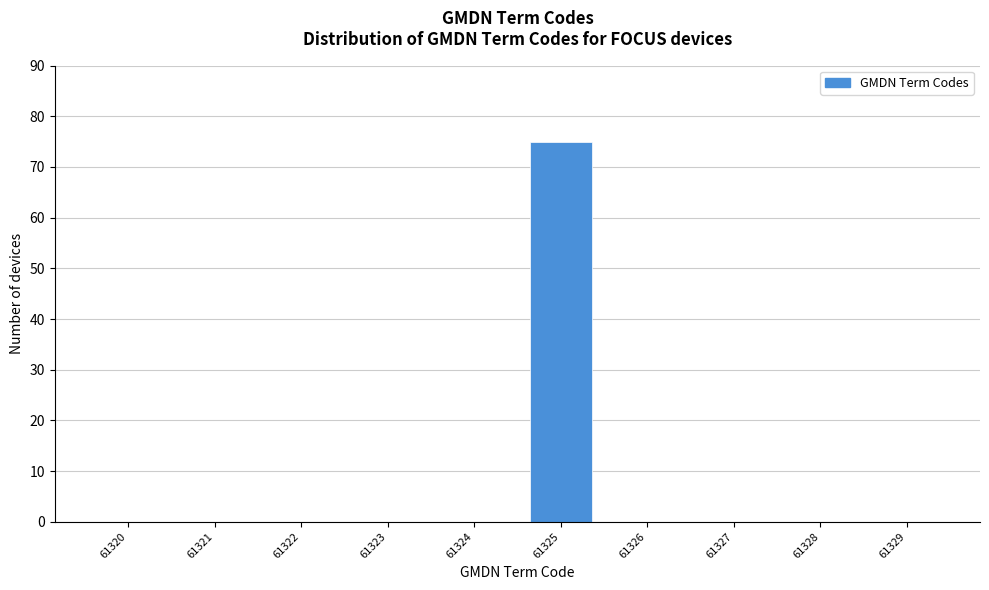

Reading left to right, what are all the values shown in this chart?

61320=0	61321=0	61322=0	61323=0	61324=0	61325=75	61326=0	61327=0	61328=0	61329=0